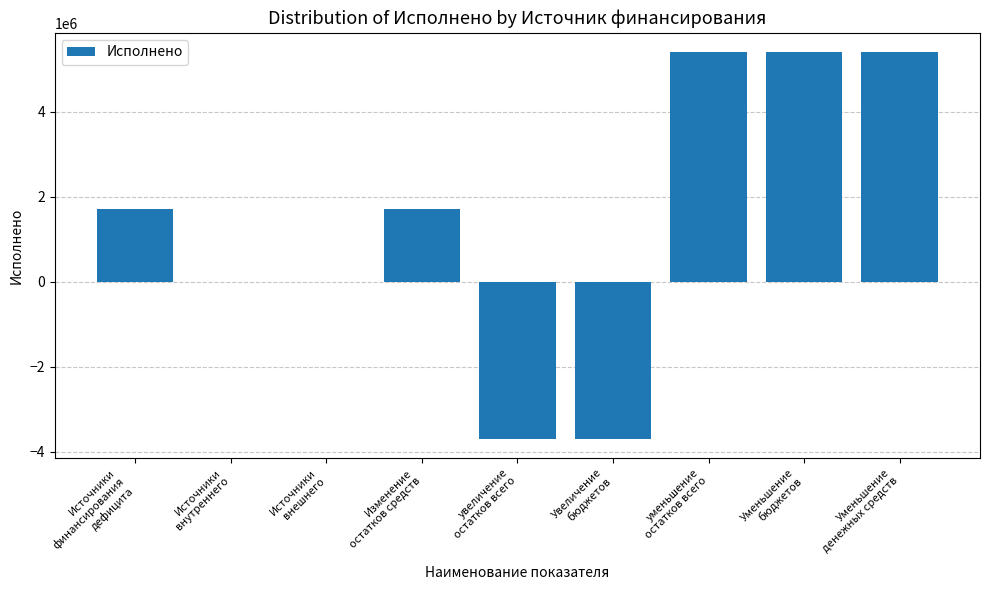

How many series are shown in this chart?

1